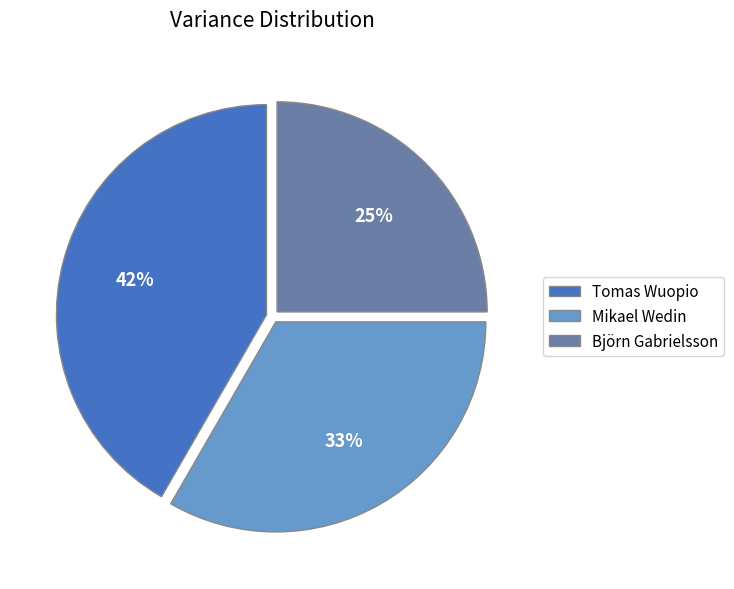

Which slice is the largest?

Tomas Wuopio